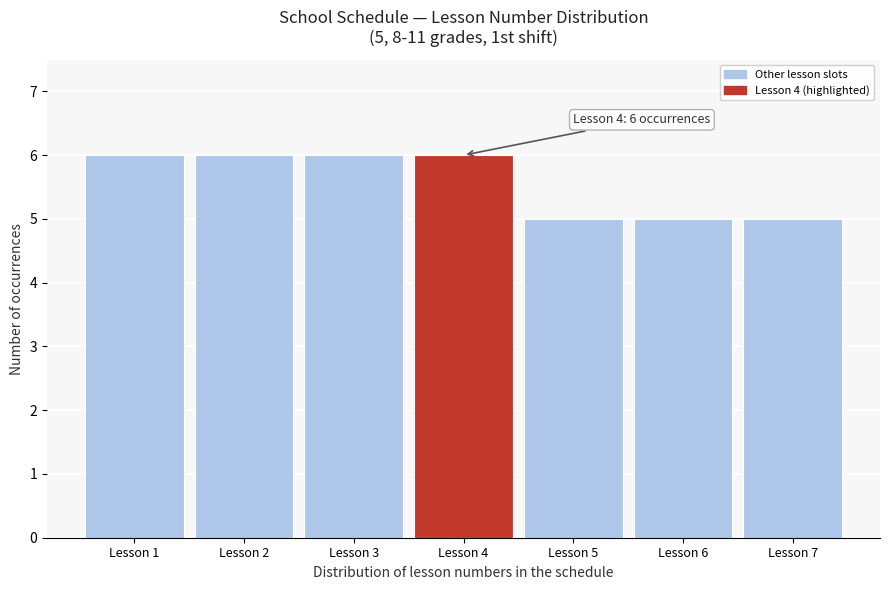

Reading left to right, transcribe all the data shown in this chart.

6	6	6	6	5	5	5